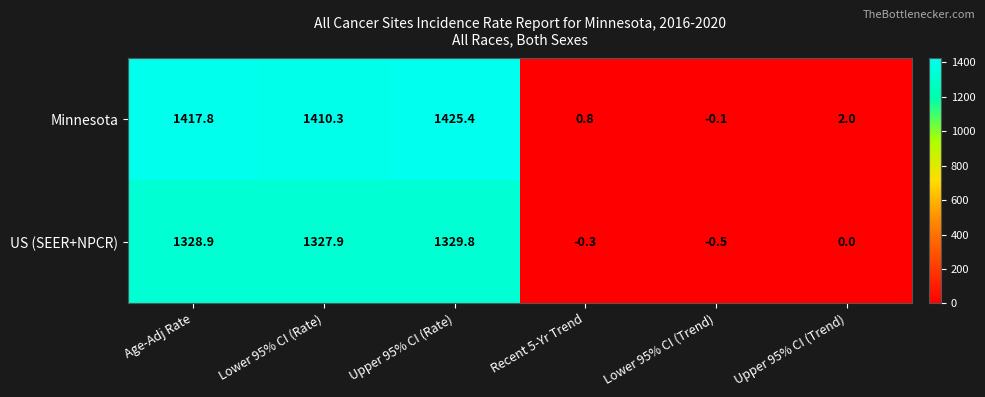

Which series has the largest total across all categories?

Minnesota